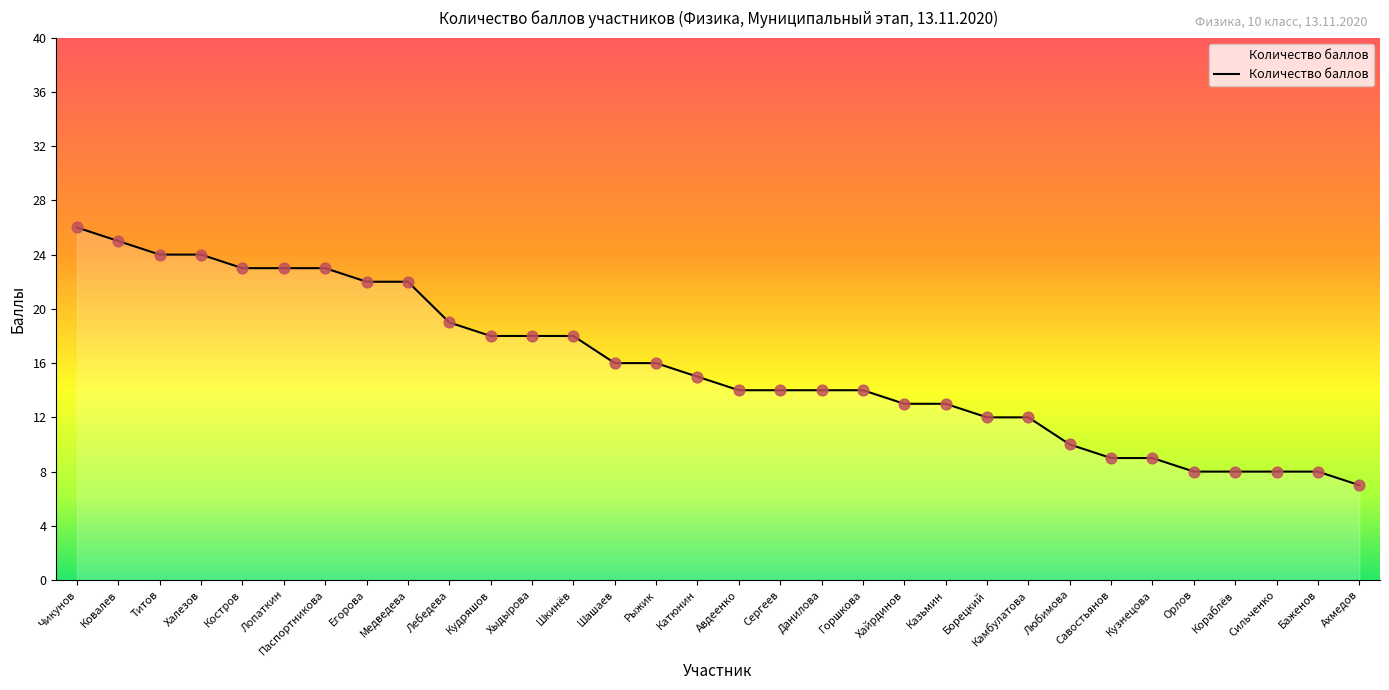

What is the change in value from Сергеев to Сильченко?

-6